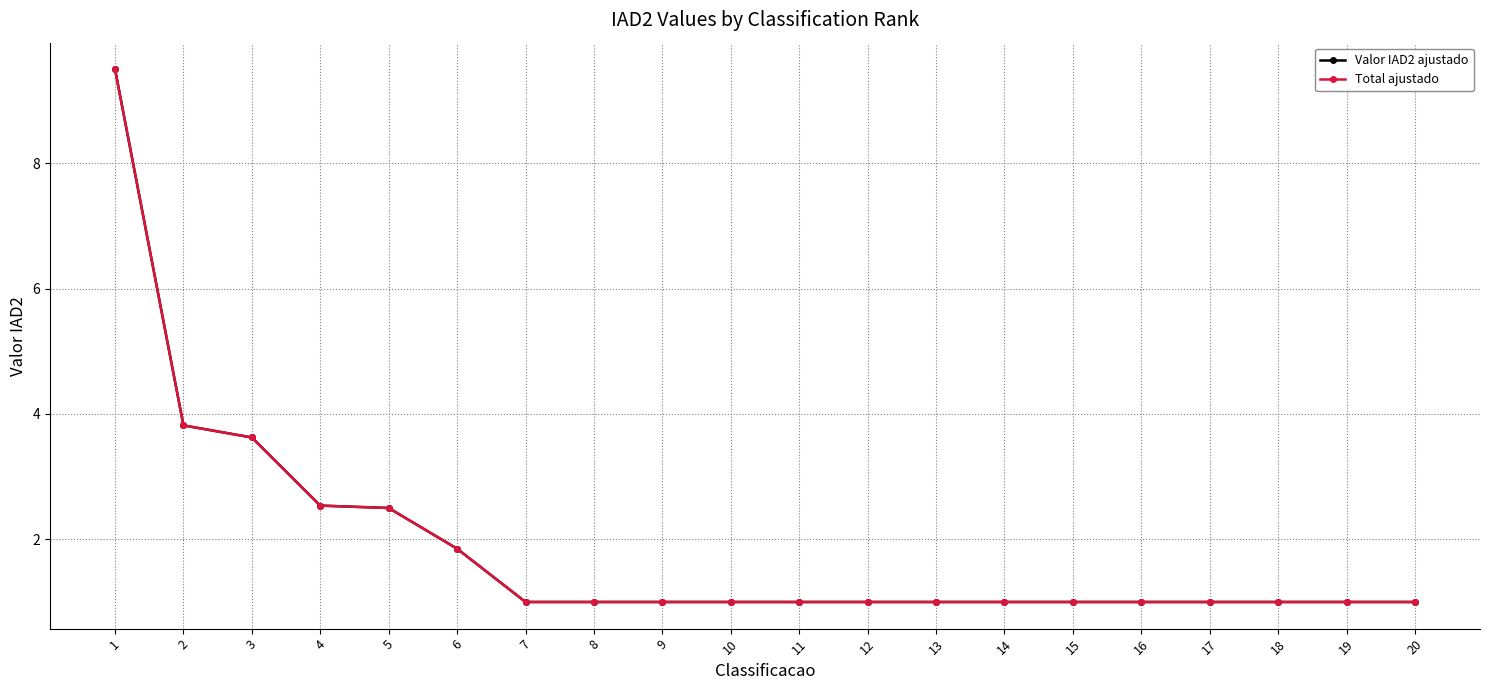

Which series has the widest spread of values?

Valor IAD2 ajustado